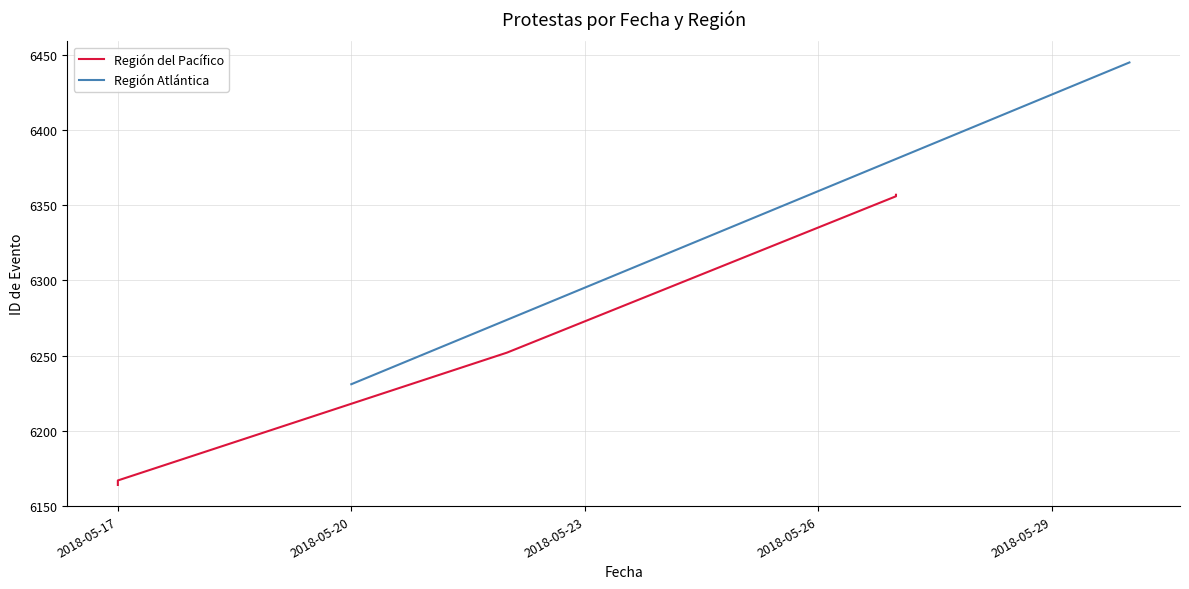

Does the chart have visible grid lines?

Yes